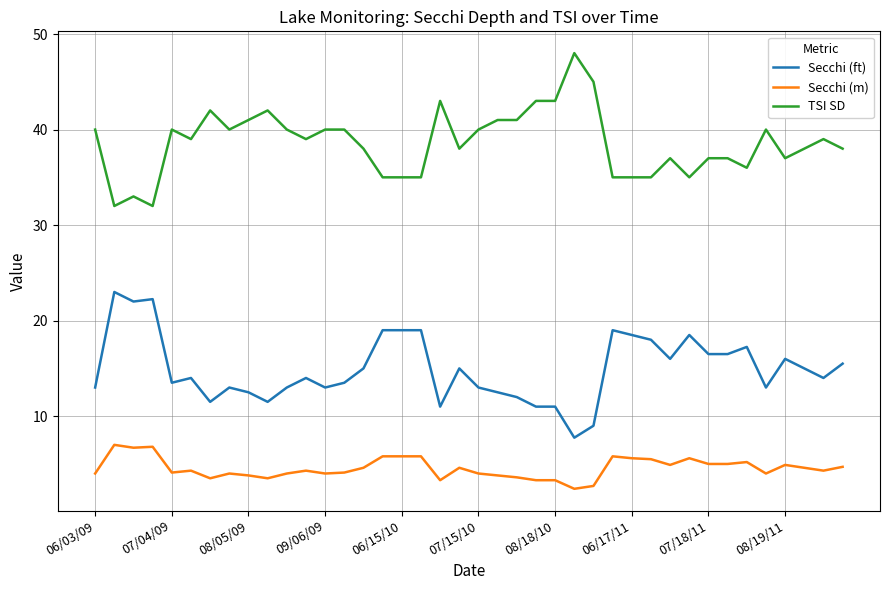

What is the minimum value shown in the chart?

2.4